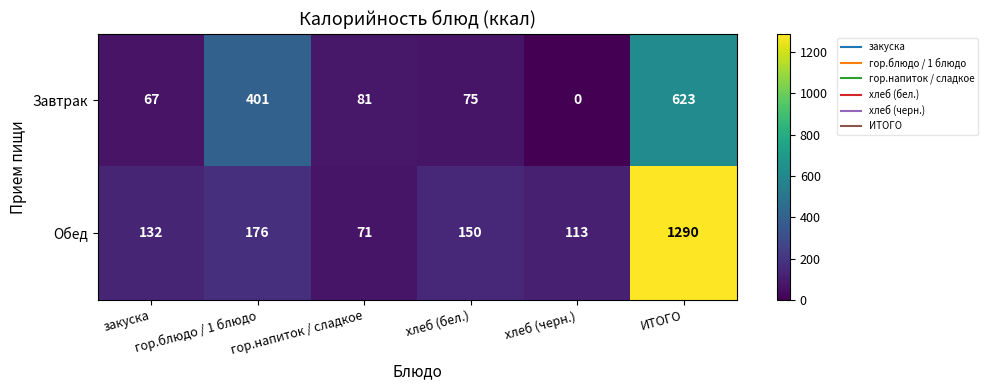

How many data points in Завтрак are less than 81?

3